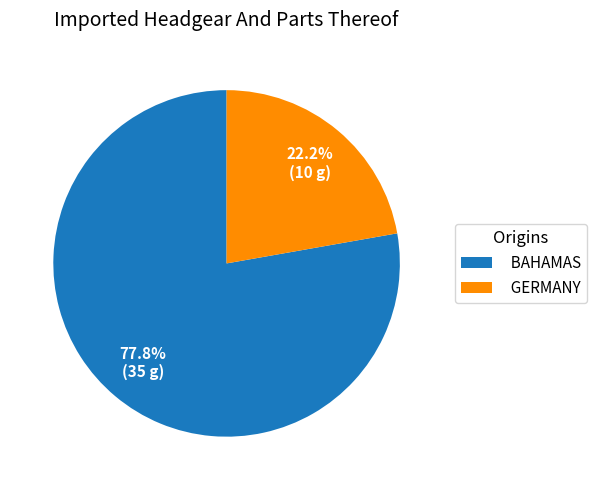

How much of the chart is everything except GERMANY?

77.8%